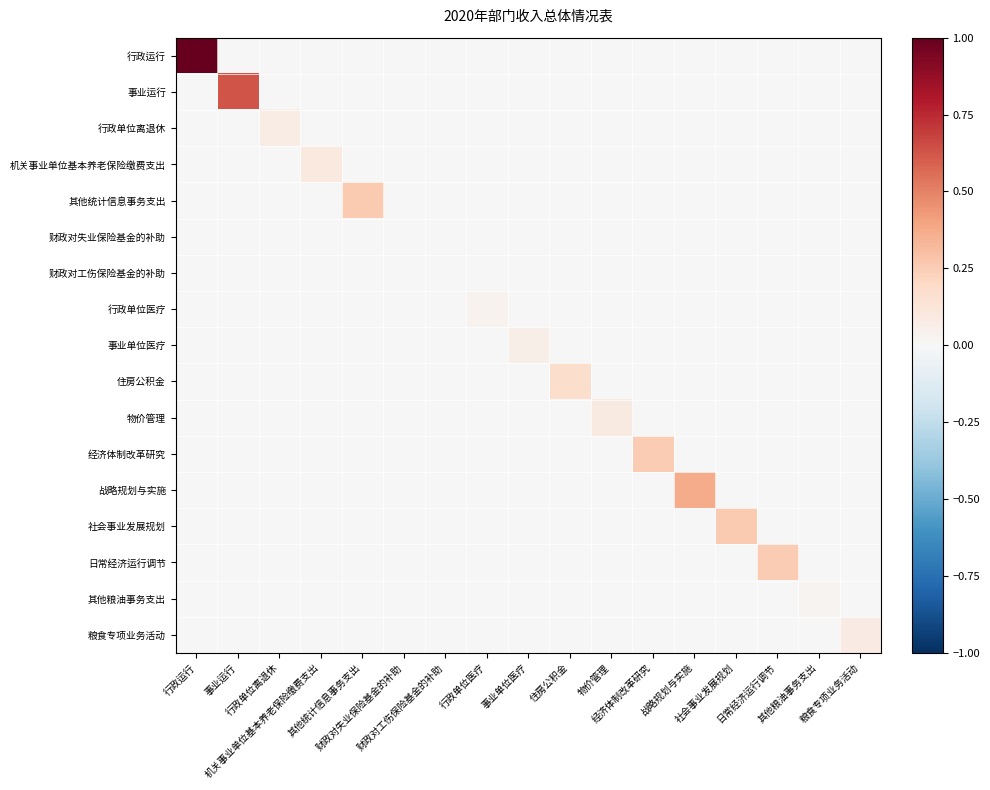

Reading left to right, transcribe all the data shown in this chart.

行政运行: 行政运行=1.0	事业运行=0.0	行政单位离退休=0.0	机关事业单位基本养老保险缴费支出=0.0	其他统计信息事务支出=0.0	财政对失业保险基金的补助=0.0	财政对工伤保险基金的补助=0.0	行政单位医疗=0.0	事业单位医疗=0.0	住房公积金=0.0	物价管理=0.0	经济体制改革研究=0.0	战略规划与实施=0.0	社会事业发展规划=0.0	日常经济运行调节=0.0	其他粮油事务支出=0.0	粮食专项业务活动=0.0
事业运行: 行政运行=0.0	事业运行=0.6	行政单位离退休=0.0	机关事业单位基本养老保险缴费支出=0.0	其他统计信息事务支出=0.0	财政对失业保险基金的补助=0.0	财政对工伤保险基金的补助=0.0	行政单位医疗=0.0	事业单位医疗=0.0	住房公积金=0.0	物价管理=0.0	经济体制改革研究=0.0	战略规划与实施=0.0	社会事业发展规划=0.0	日常经济运行调节=0.0	其他粮油事务支出=0.0	粮食专项业务活动=0.0
行政单位离退休: 行政运行=0.0	事业运行=0.0	行政单位离退休=0.1	机关事业单位基本养老保险缴费支出=0.0	其他统计信息事务支出=0.0	财政对失业保险基金的补助=0.0	财政对工伤保险基金的补助=0.0	行政单位医疗=0.0	事业单位医疗=0.0	住房公积金=0.0	物价管理=0.0	经济体制改革研究=0.0	战略规划与实施=0.0	社会事业发展规划=0.0	日常经济运行调节=0.0	其他粮油事务支出=0.0	粮食专项业务活动=0.0
机关事业单位基本养老保险缴费支出: 行政运行=0.0	事业运行=0.0	行政单位离退休=0.0	机关事业单位基本养老保险缴费支出=0.1	其他统计信息事务支出=0.0	财政对失业保险基金的补助=0.0	财政对工伤保险基金的补助=0.0	行政单位医疗=0.0	事业单位医疗=0.0	住房公积金=0.0	物价管理=0.0	经济体制改革研究=0.0	战略规划与实施=0.0	社会事业发展规划=0.0	日常经济运行调节=0.0	其他粮油事务支出=0.0	粮食专项业务活动=0.0
其他统计信息事务支出: 行政运行=0.0	事业运行=0.0	行政单位离退休=0.0	机关事业单位基本养老保险缴费支出=0.0	其他统计信息事务支出=0.3	财政对失业保险基金的补助=0.0	财政对工伤保险基金的补助=0.0	行政单位医疗=0.0	事业单位医疗=0.0	住房公积金=0.0	物价管理=0.0	经济体制改革研究=0.0	战略规划与实施=0.0	社会事业发展规划=0.0	日常经济运行调节=0.0	其他粮油事务支出=0.0	粮食专项业务活动=0.0
财政对失业保险基金的补助: 行政运行=0.0	事业运行=0.0	行政单位离退休=0.0	机关事业单位基本养老保险缴费支出=0.0	其他统计信息事务支出=0.0	财政对失业保险基金的补助=0.0	财政对工伤保险基金的补助=0.0	行政单位医疗=0.0	事业单位医疗=0.0	住房公积金=0.0	物价管理=0.0	经济体制改革研究=0.0	战略规划与实施=0.0	社会事业发展规划=0.0	日常经济运行调节=0.0	其他粮油事务支出=0.0	粮食专项业务活动=0.0
财政对工伤保险基金的补助: 行政运行=0.0	事业运行=0.0	行政单位离退休=0.0	机关事业单位基本养老保险缴费支出=0.0	其他统计信息事务支出=0.0	财政对失业保险基金的补助=0.0	财政对工伤保险基金的补助=0.0	行政单位医疗=0.0	事业单位医疗=0.0	住房公积金=0.0	物价管理=0.0	经济体制改革研究=0.0	战略规划与实施=0.0	社会事业发展规划=0.0	日常经济运行调节=0.0	其他粮油事务支出=0.0	粮食专项业务活动=0.0
行政单位医疗: 行政运行=0.0	事业运行=0.0	行政单位离退休=0.0	机关事业单位基本养老保险缴费支出=0.0	其他统计信息事务支出=0.0	财政对失业保险基金的补助=0.0	财政对工伤保险基金的补助=0.0	行政单位医疗=0.0	事业单位医疗=0.0	住房公积金=0.0	物价管理=0.0	经济体制改革研究=0.0	战略规划与实施=0.0	社会事业发展规划=0.0	日常经济运行调节=0.0	其他粮油事务支出=0.0	粮食专项业务活动=0.0
事业单位医疗: 行政运行=0.0	事业运行=0.0	行政单位离退休=0.0	机关事业单位基本养老保险缴费支出=0.0	其他统计信息事务支出=0.0	财政对失业保险基金的补助=0.0	财政对工伤保险基金的补助=0.0	行政单位医疗=0.0	事业单位医疗=0.1	住房公积金=0.0	物价管理=0.0	经济体制改革研究=0.0	战略规划与实施=0.0	社会事业发展规划=0.0	日常经济运行调节=0.0	其他粮油事务支出=0.0	粮食专项业务活动=0.0
住房公积金: 行政运行=0.0	事业运行=0.0	行政单位离退休=0.0	机关事业单位基本养老保险缴费支出=0.0	其他统计信息事务支出=0.0	财政对失业保险基金的补助=0.0	财政对工伤保险基金的补助=0.0	行政单位医疗=0.0	事业单位医疗=0.0	住房公积金=0.2	物价管理=0.0	经济体制改革研究=0.0	战略规划与实施=0.0	社会事业发展规划=0.0	日常经济运行调节=0.0	其他粮油事务支出=0.0	粮食专项业务活动=0.0
物价管理: 行政运行=0.0	事业运行=0.0	行政单位离退休=0.0	机关事业单位基本养老保险缴费支出=0.0	其他统计信息事务支出=0.0	财政对失业保险基金的补助=0.0	财政对工伤保险基金的补助=0.0	行政单位医疗=0.0	事业单位医疗=0.0	住房公积金=0.0	物价管理=0.1	经济体制改革研究=0.0	战略规划与实施=0.0	社会事业发展规划=0.0	日常经济运行调节=0.0	其他粮油事务支出=0.0	粮食专项业务活动=0.0
经济体制改革研究: 行政运行=0.0	事业运行=0.0	行政单位离退休=0.0	机关事业单位基本养老保险缴费支出=0.0	其他统计信息事务支出=0.0	财政对失业保险基金的补助=0.0	财政对工伤保险基金的补助=0.0	行政单位医疗=0.0	事业单位医疗=0.0	住房公积金=0.0	物价管理=0.0	经济体制改革研究=0.2	战略规划与实施=0.0	社会事业发展规划=0.0	日常经济运行调节=0.0	其他粮油事务支出=0.0	粮食专项业务活动=0.0
战略规划与实施: 行政运行=0.0	事业运行=0.0	行政单位离退休=0.0	机关事业单位基本养老保险缴费支出=0.0	其他统计信息事务支出=0.0	财政对失业保险基金的补助=0.0	财政对工伤保险基金的补助=0.0	行政单位医疗=0.0	事业单位医疗=0.0	住房公积金=0.0	物价管理=0.0	经济体制改革研究=0.0	战略规划与实施=0.4	社会事业发展规划=0.0	日常经济运行调节=0.0	其他粮油事务支出=0.0	粮食专项业务活动=0.0
社会事业发展规划: 行政运行=0.0	事业运行=0.0	行政单位离退休=0.0	机关事业单位基本养老保险缴费支出=0.0	其他统计信息事务支出=0.0	财政对失业保险基金的补助=0.0	财政对工伤保险基金的补助=0.0	行政单位医疗=0.0	事业单位医疗=0.0	住房公积金=0.0	物价管理=0.0	经济体制改革研究=0.0	战略规划与实施=0.0	社会事业发展规划=0.3	日常经济运行调节=0.0	其他粮油事务支出=0.0	粮食专项业务活动=0.0
日常经济运行调节: 行政运行=0.0	事业运行=0.0	行政单位离退休=0.0	机关事业单位基本养老保险缴费支出=0.0	其他统计信息事务支出=0.0	财政对失业保险基金的补助=0.0	财政对工伤保险基金的补助=0.0	行政单位医疗=0.0	事业单位医疗=0.0	住房公积金=0.0	物价管理=0.0	经济体制改革研究=0.0	战略规划与实施=0.0	社会事业发展规划=0.0	日常经济运行调节=0.2	其他粮油事务支出=0.0	粮食专项业务活动=0.0
其他粮油事务支出: 行政运行=0.0	事业运行=0.0	行政单位离退休=0.0	机关事业单位基本养老保险缴费支出=0.0	其他统计信息事务支出=0.0	财政对失业保险基金的补助=0.0	财政对工伤保险基金的补助=0.0	行政单位医疗=0.0	事业单位医疗=0.0	住房公积金=0.0	物价管理=0.0	经济体制改革研究=0.0	战略规划与实施=0.0	社会事业发展规划=0.0	日常经济运行调节=0.0	其他粮油事务支出=0.0	粮食专项业务活动=0.0
粮食专项业务活动: 行政运行=0.0	事业运行=0.0	行政单位离退休=0.0	机关事业单位基本养老保险缴费支出=0.0	其他统计信息事务支出=0.0	财政对失业保险基金的补助=0.0	财政对工伤保险基金的补助=0.0	行政单位医疗=0.0	事业单位医疗=0.0	住房公积金=0.0	物价管理=0.0	经济体制改革研究=0.0	战略规划与实施=0.0	社会事业发展规划=0.0	日常经济运行调节=0.0	其他粮油事务支出=0.0	粮食专项业务活动=0.1